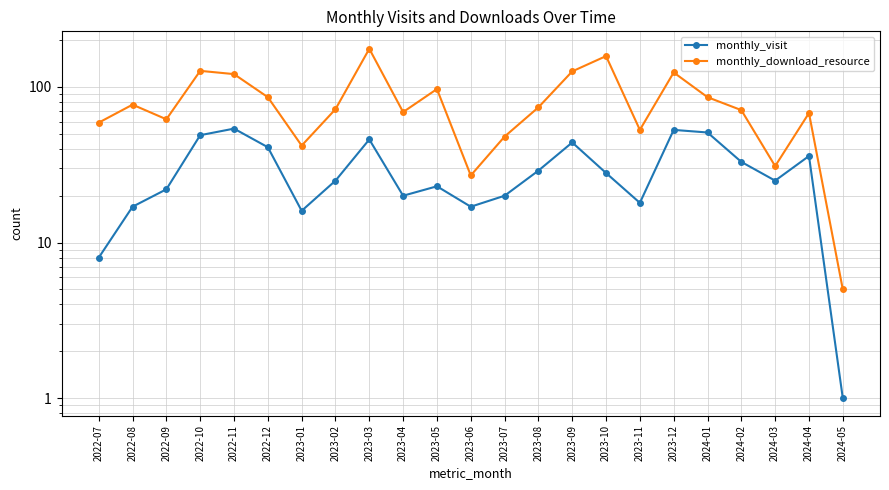

Between 2022-10 and 2022-12, which series saw the biggest shift?

monthly_download_resource